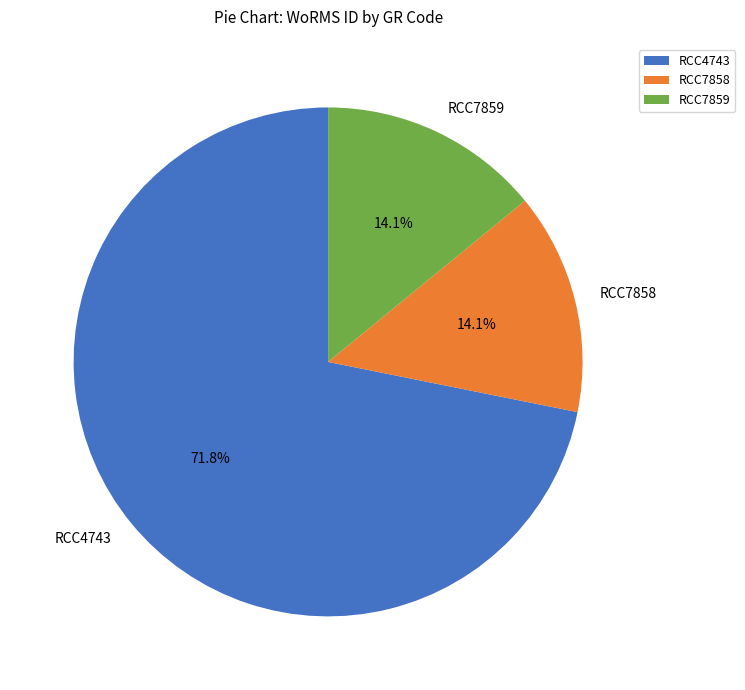

How many segments does this pie chart have?

3